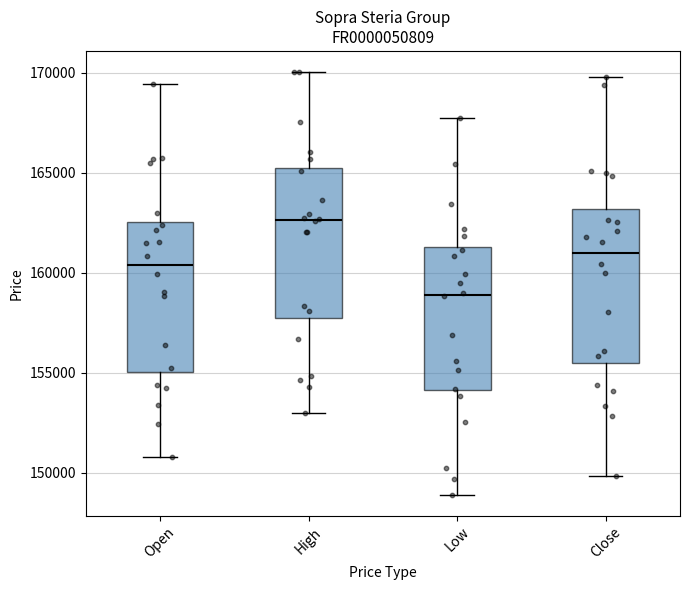

Reading left to right, transcribe this box plot: for each box, give where its median line is, the range the box spans, and where its two whiskers end, as read against the y-axis. The values are not printed on the chart, so give them approximately, as read against the axis.

Open: median 160500, box 155000 to 162500, whiskers 151000 to 169500
High: median 162500, box 157500 to 165000, whiskers 153000 to 170000
Low: median 159000, box 154000 to 161500, whiskers 149000 to 167500
Close: median 161000, box 155500 to 163000, whiskers 150000 to 170000